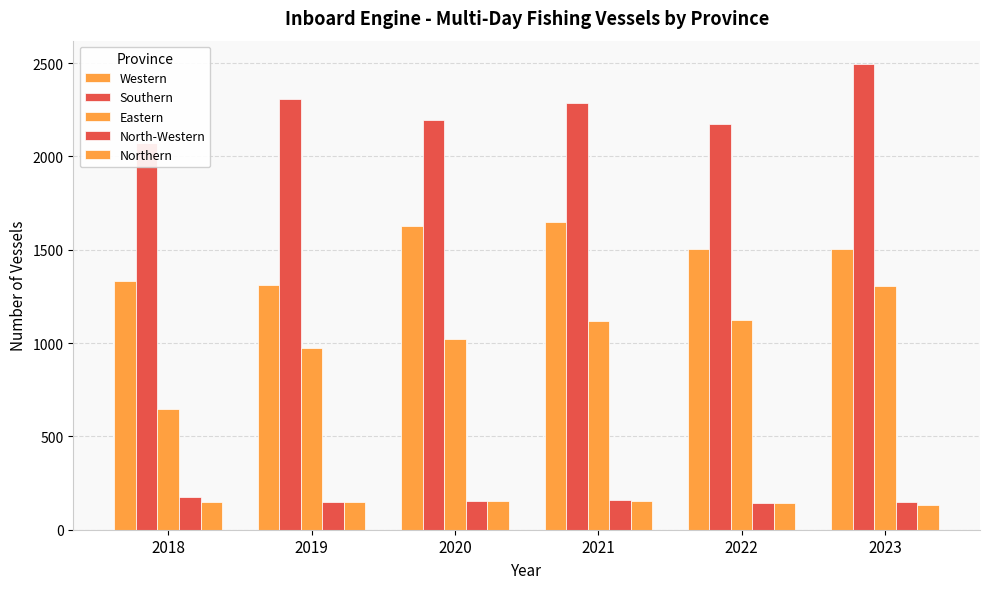

At which label does Eastern reach its minimum?

2018